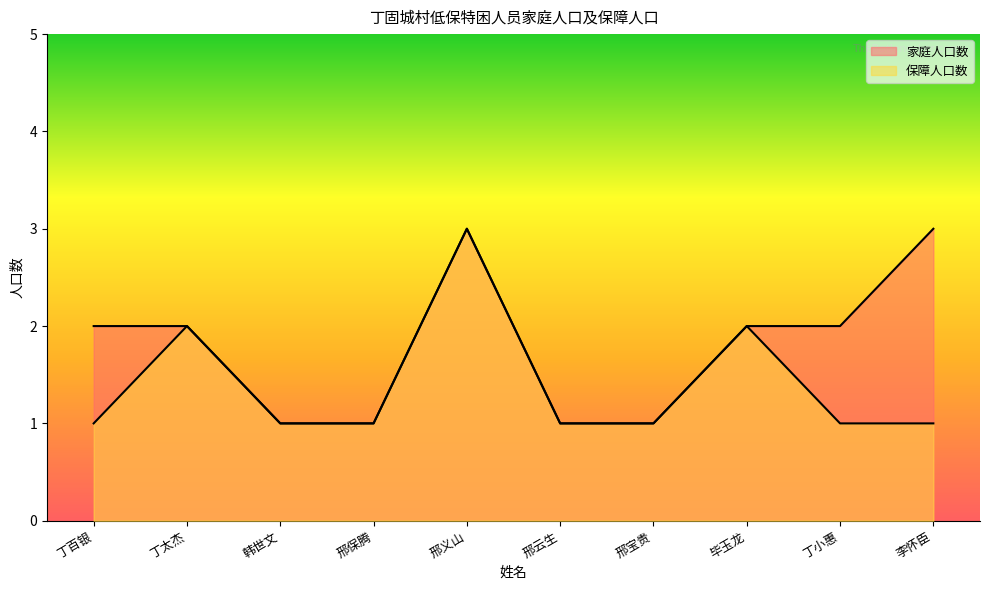

What is the label of the 1st point from the left?

丁百银